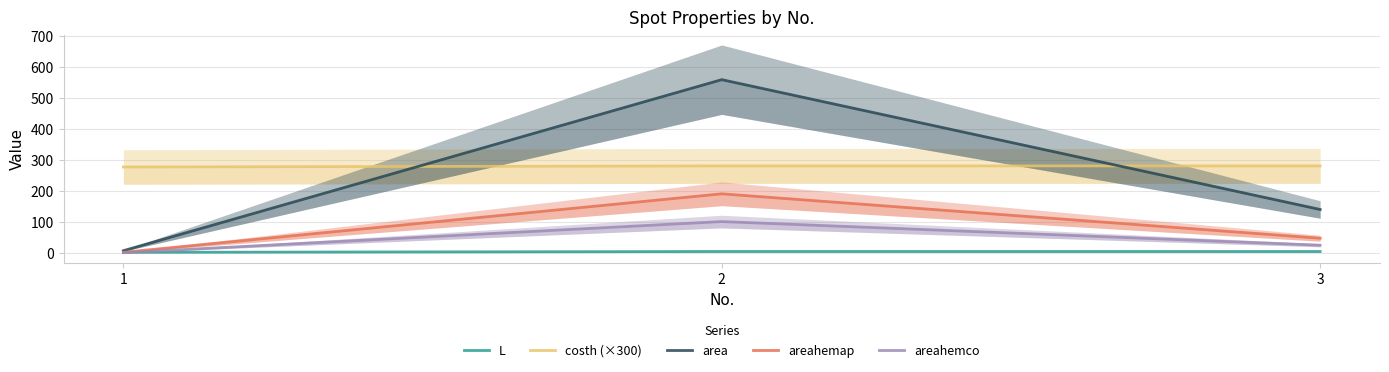

What is the sum of all costh (×300) values?

841.6